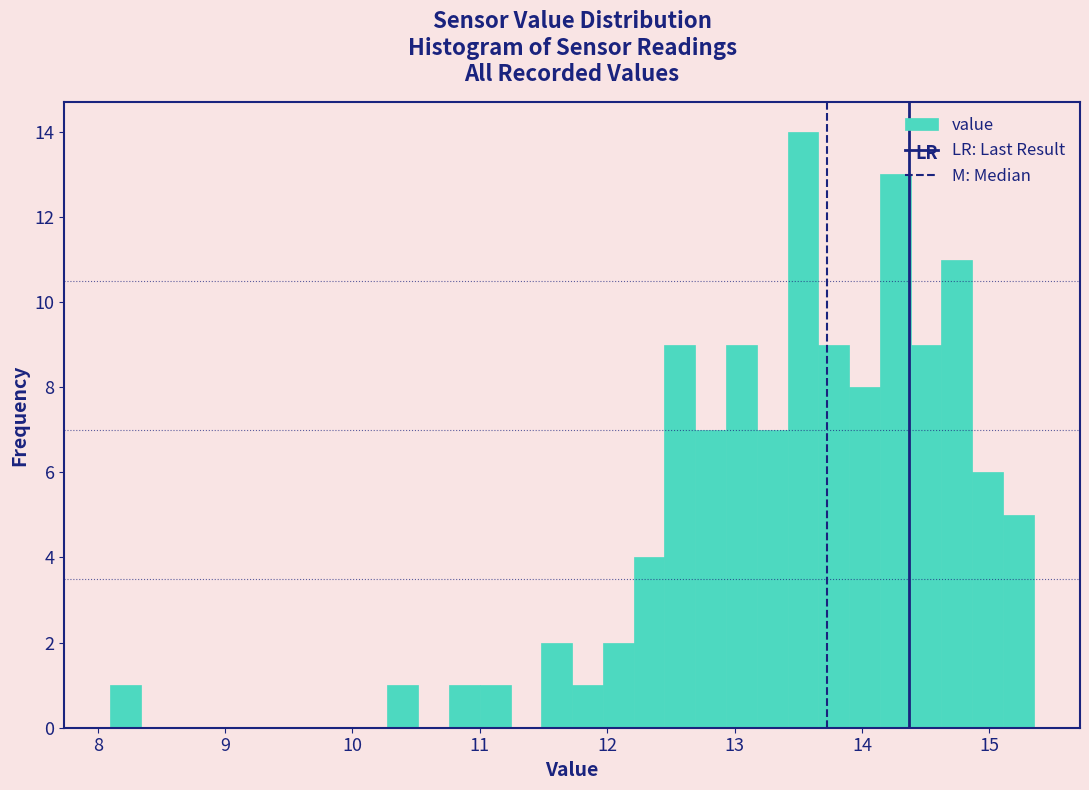

Read against the x-axis, roughly where is the centre of the tallest bar?

13.5